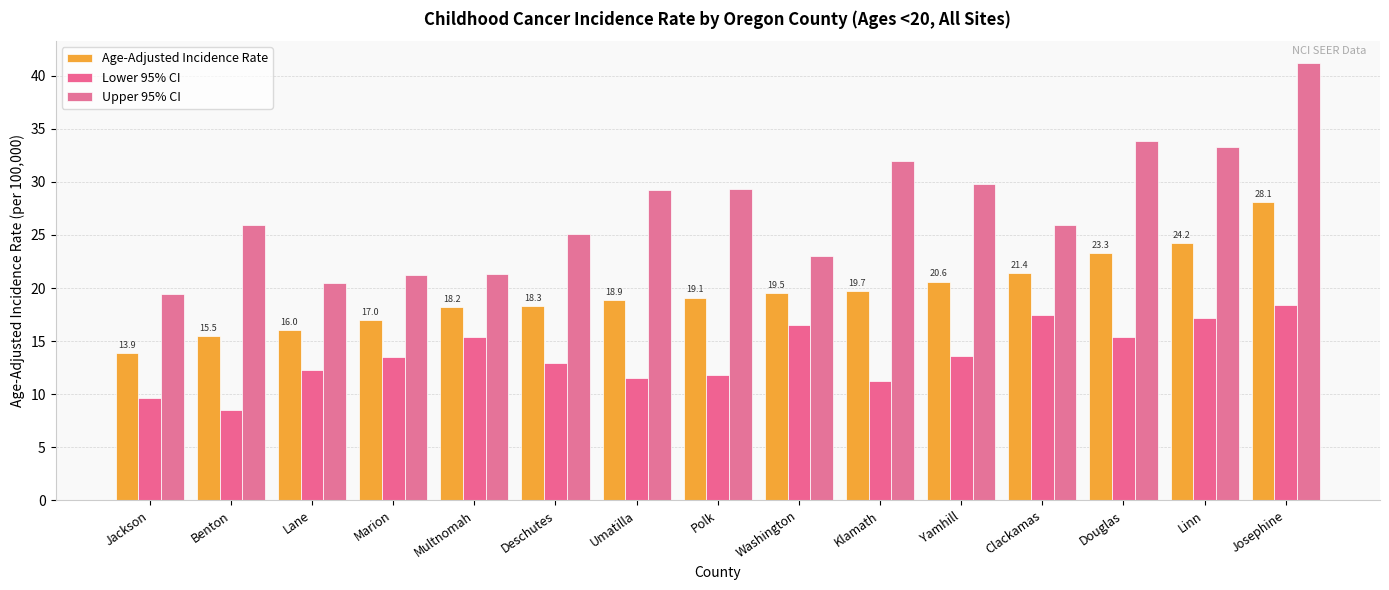

What is the sum of all Upper 95% CI values?

411.0